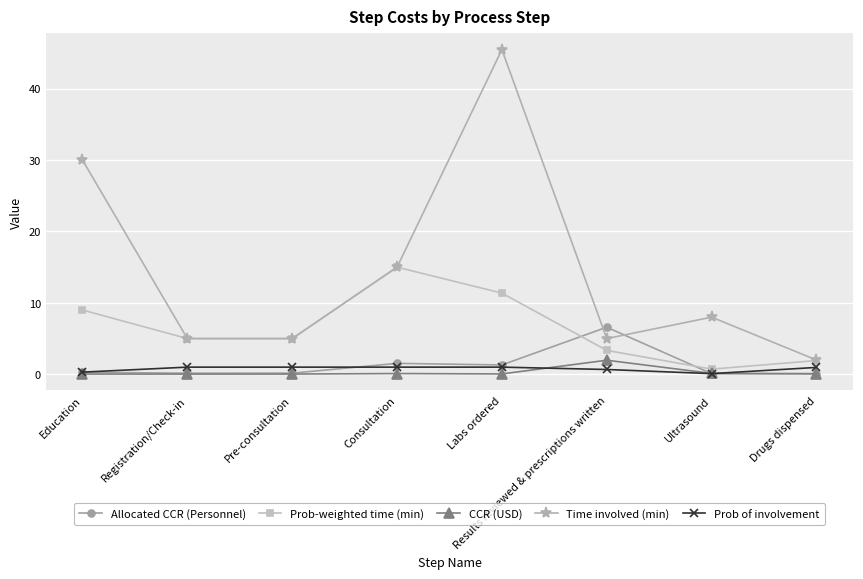

What is the maximum value for Allocated CCR (Personnel)?

6.6